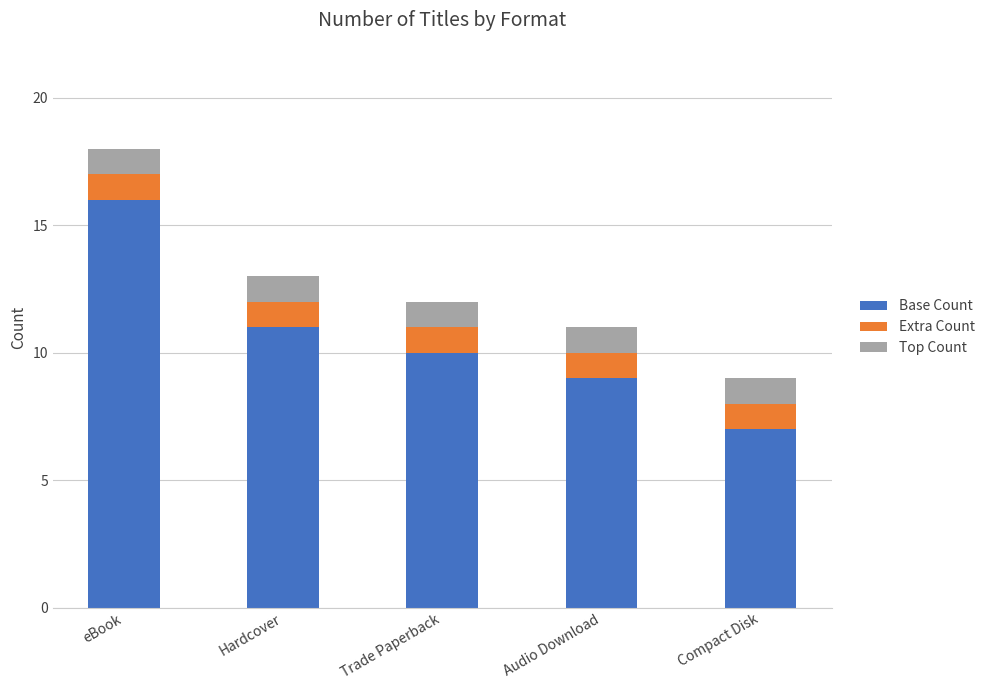

What is the total value across all series at Compact Disk?

9